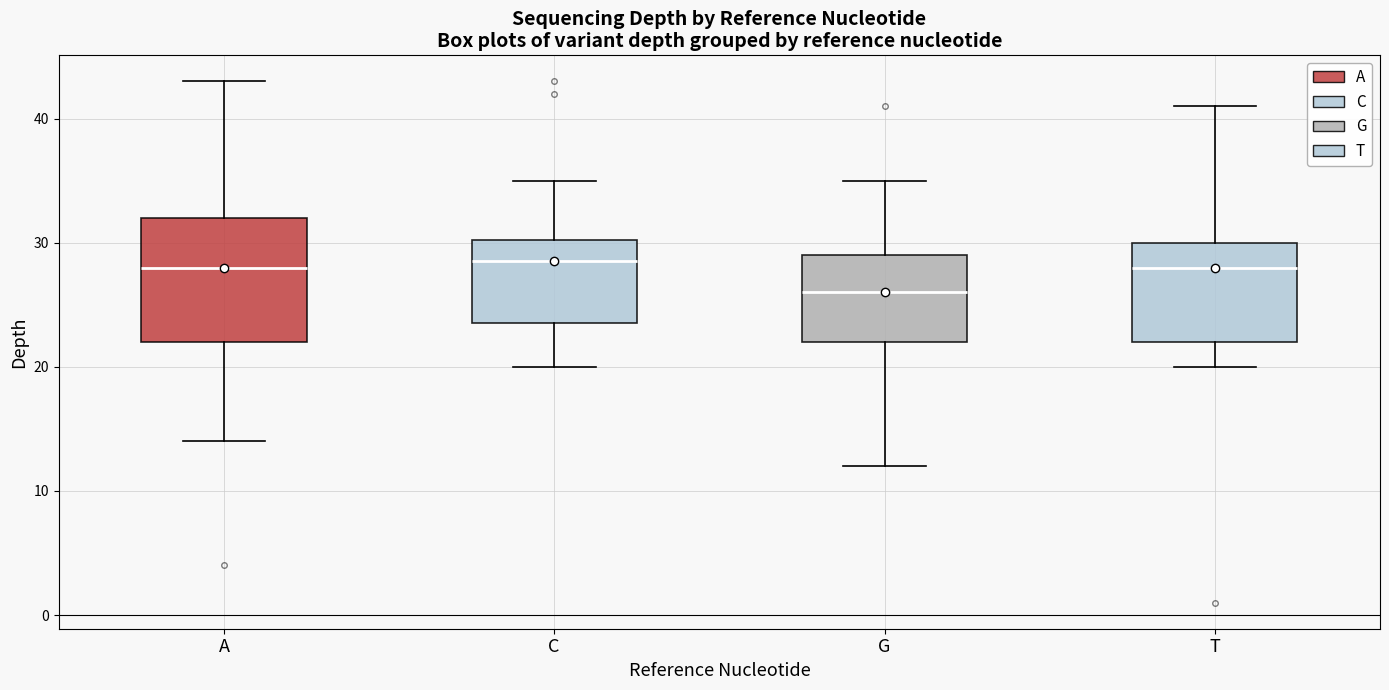

Reading left to right, transcribe this box plot: for each box, give where its median line is, the range the box spans, and where its two whiskers end, as read against the y-axis. The values are not printed on the chart, so give them approximately, as read against the axis.

A: median 28, box 22 to 32, whiskers 14 to 43
C: median 29, box 24 to 30, whiskers 20 to 35
G: median 26, box 22 to 29, whiskers 12 to 35
T: median 28, box 22 to 30, whiskers 20 to 41